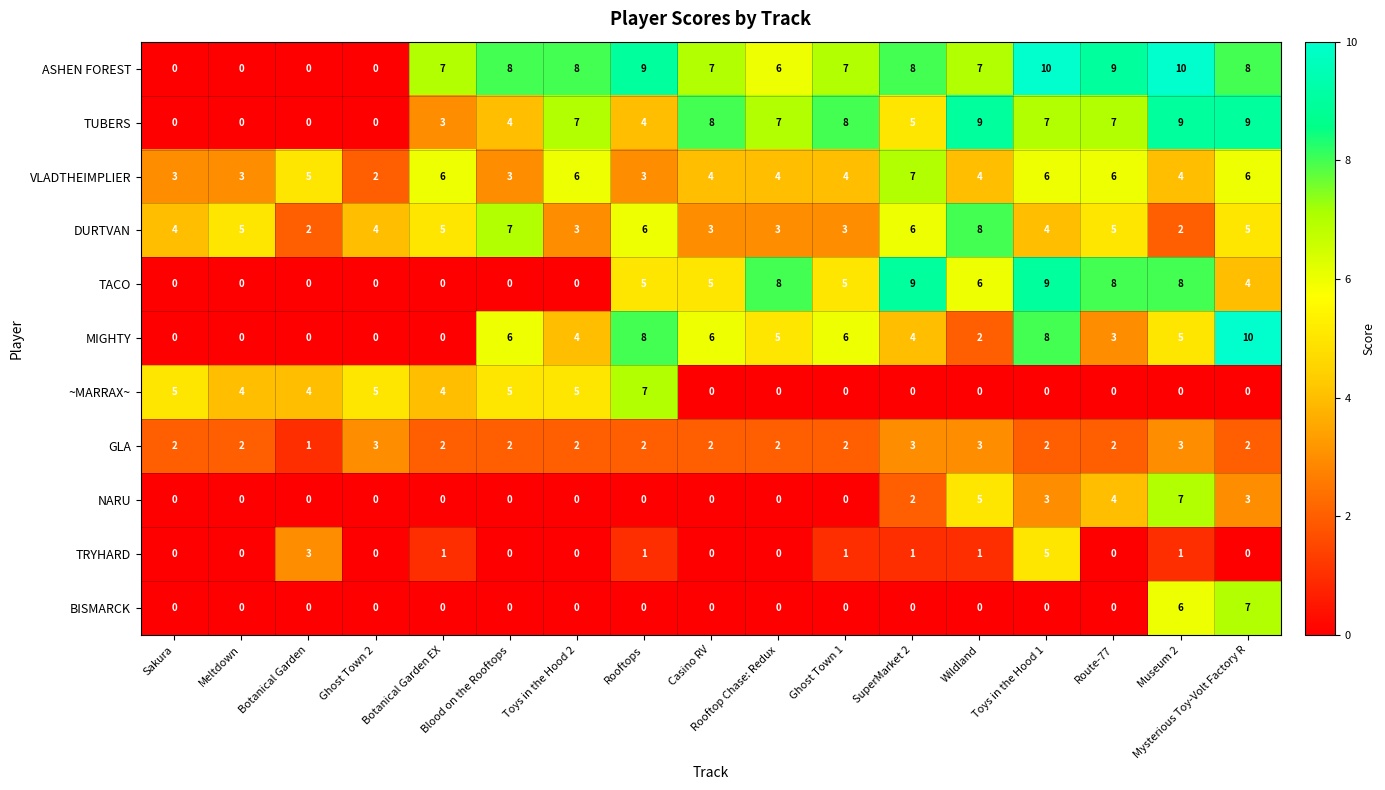

The GLA series shows 3 at Route-77. True or false?

False